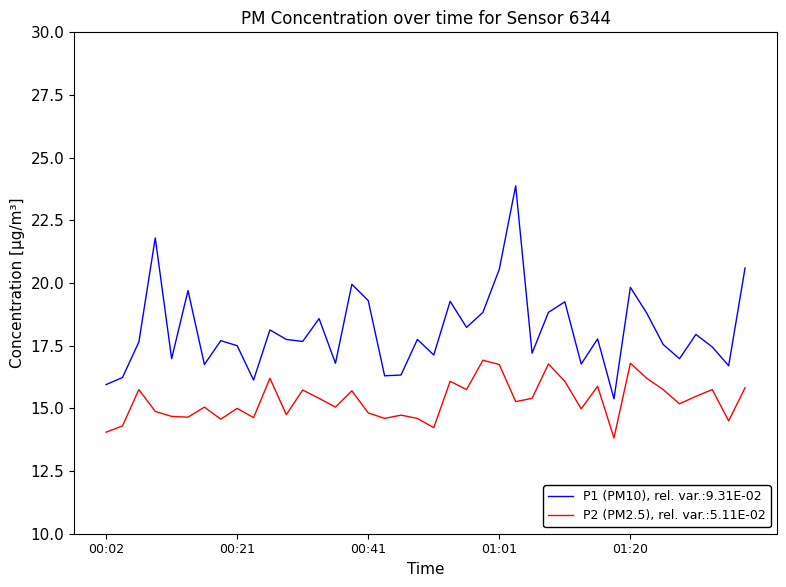

Which series has the largest total across all categories?

P1 (PM10), rel. var.:9.31E-02